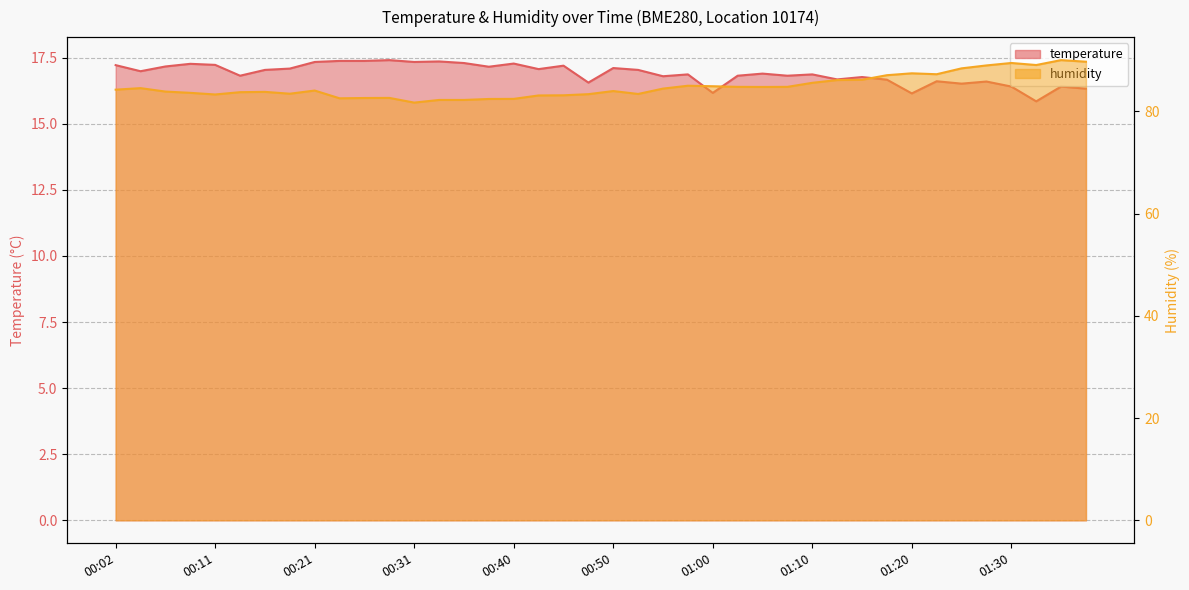

True or false: temperature has a value of 17.0 at 00:16.

True